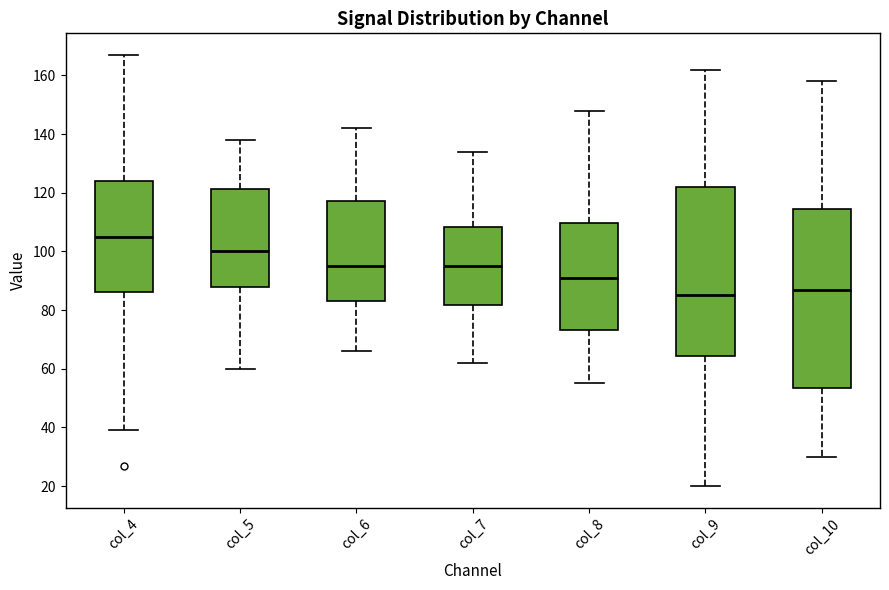

Comparing the boxes themselves (not the whiskers), which one is the tallest?

col_10